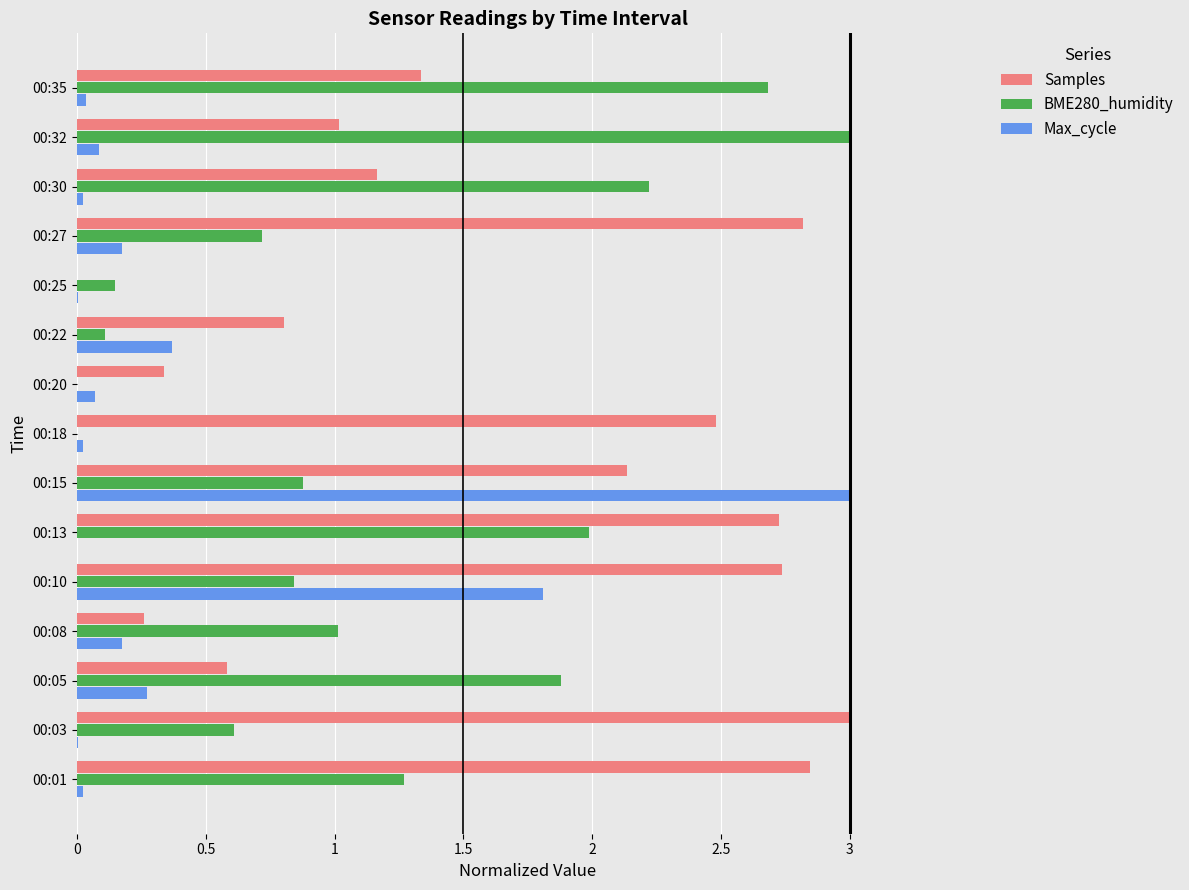

Is it true that BME280_humidity equals 0.5 at 00:30?

False